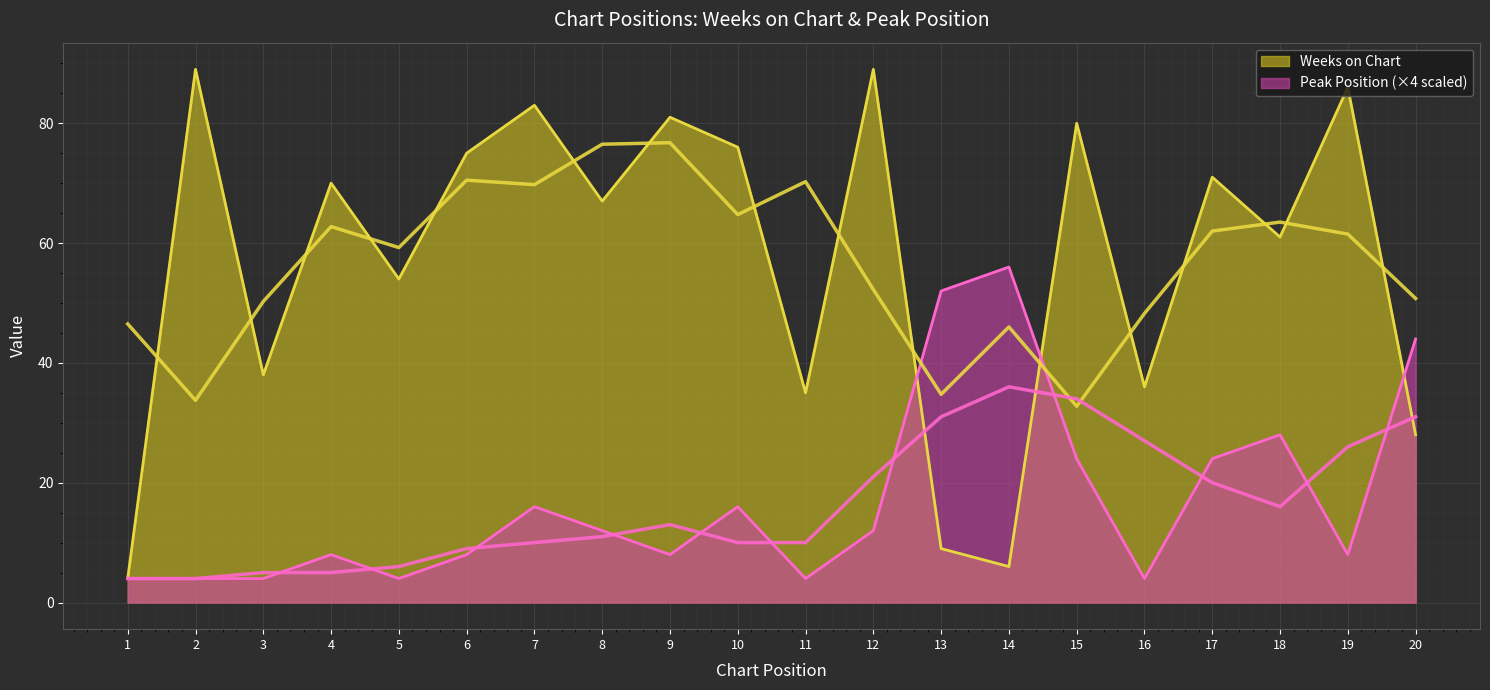

Where is Peak Position nearest to the value 30?

18